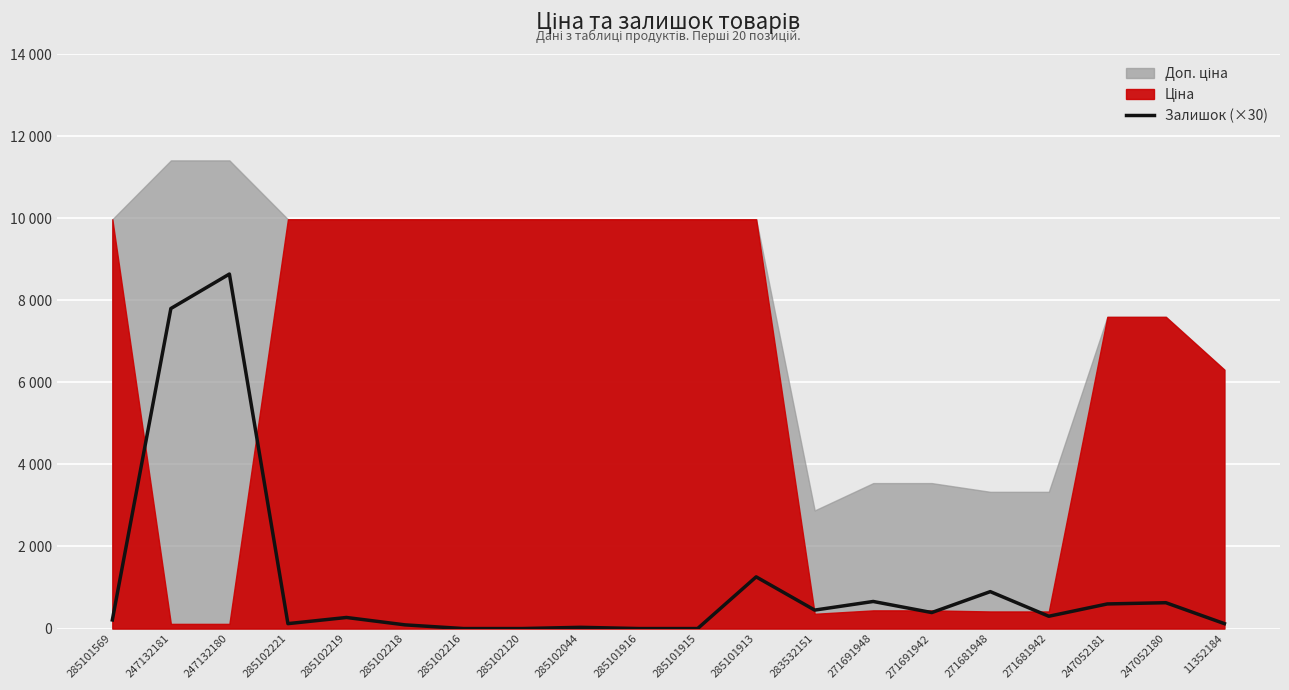

List the labels in order of value, largest first.

247132180, 247132181, 285101913, 271681948, 271691948, 247052180, 247052181, 283532151, 271691942, 271681942, 285102219, 285101569, 285102221, 11352184, 285102218, 285102044, 285102216, 285102120, 285101916, 285101915